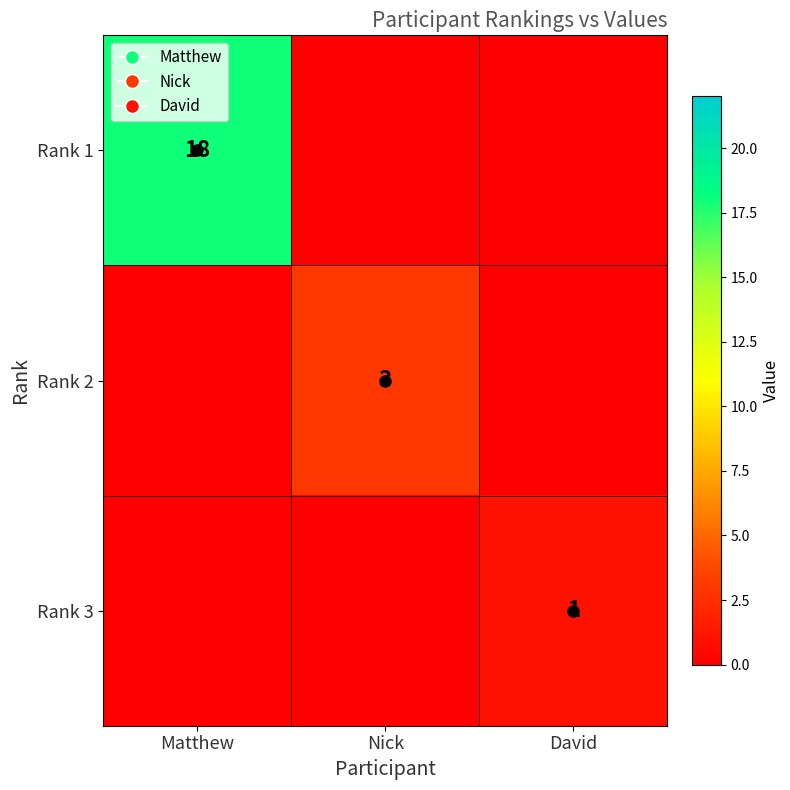

What is the average value of the Rank 1 series?

6